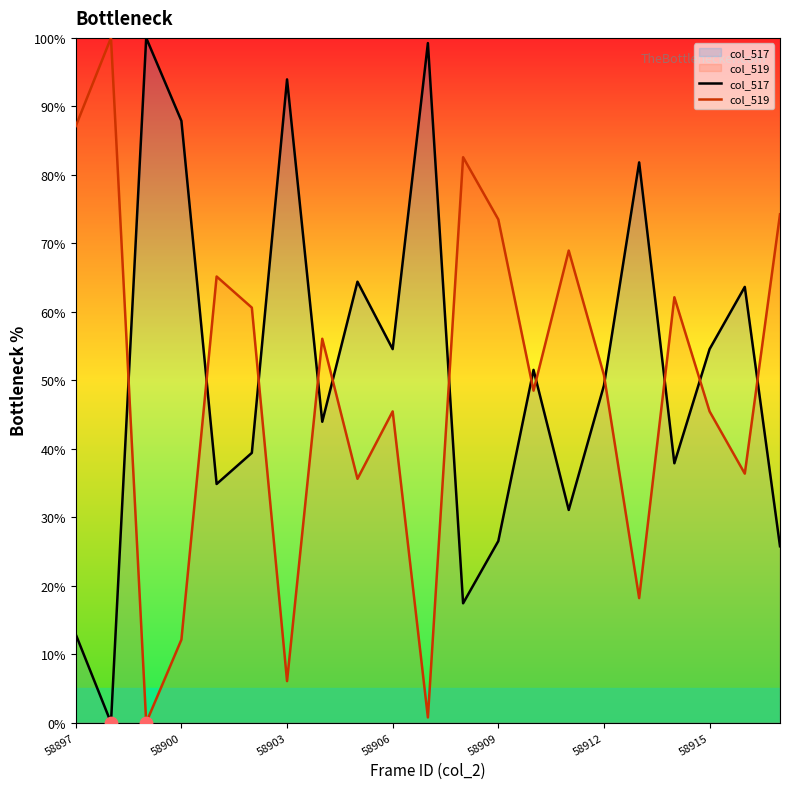

At which category is the sum across all series the highest?

16